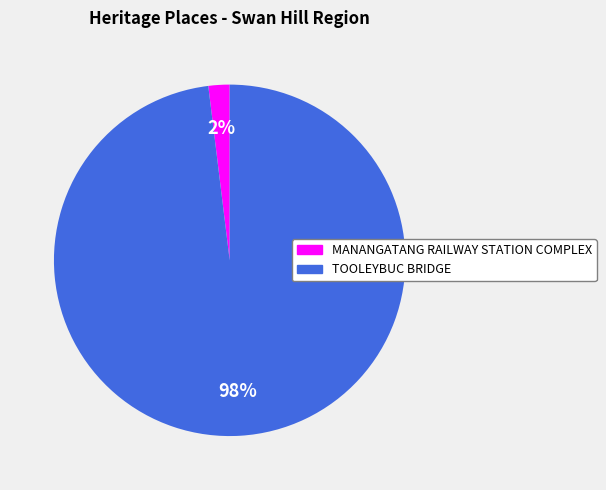

Is it true that MANANGATANG RAILWAY STATION COMPLEX is 2% of the pie?

True